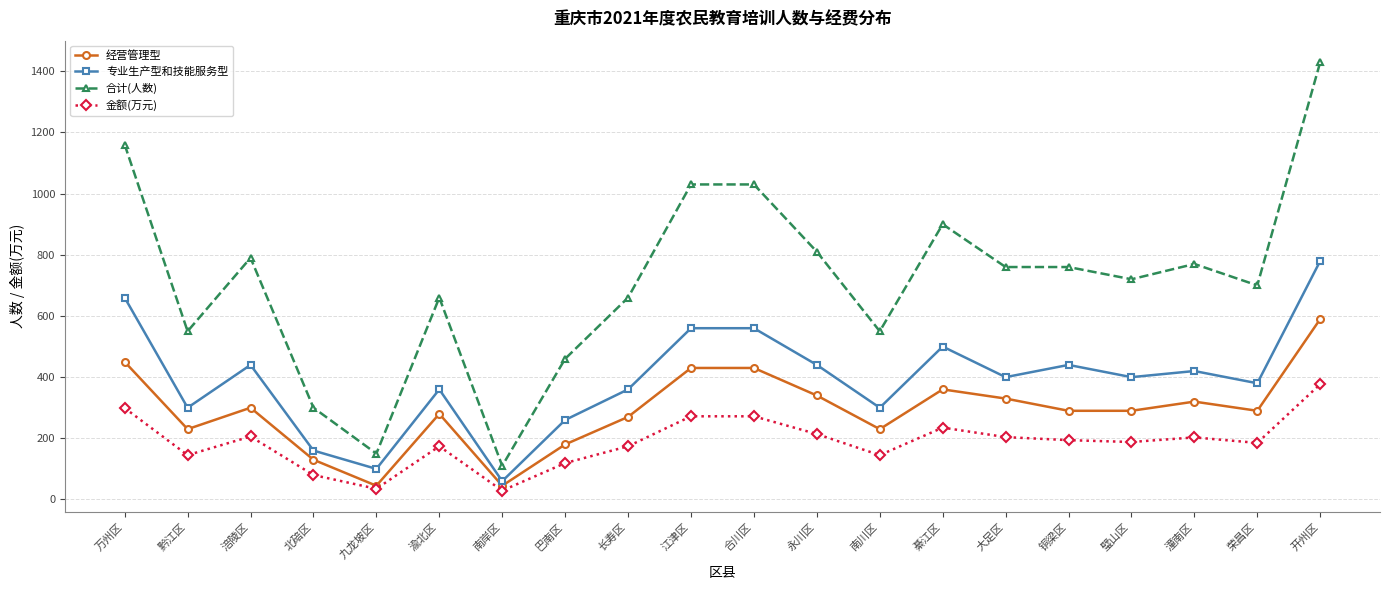

Is this an area chart (filled region under the line)?

No